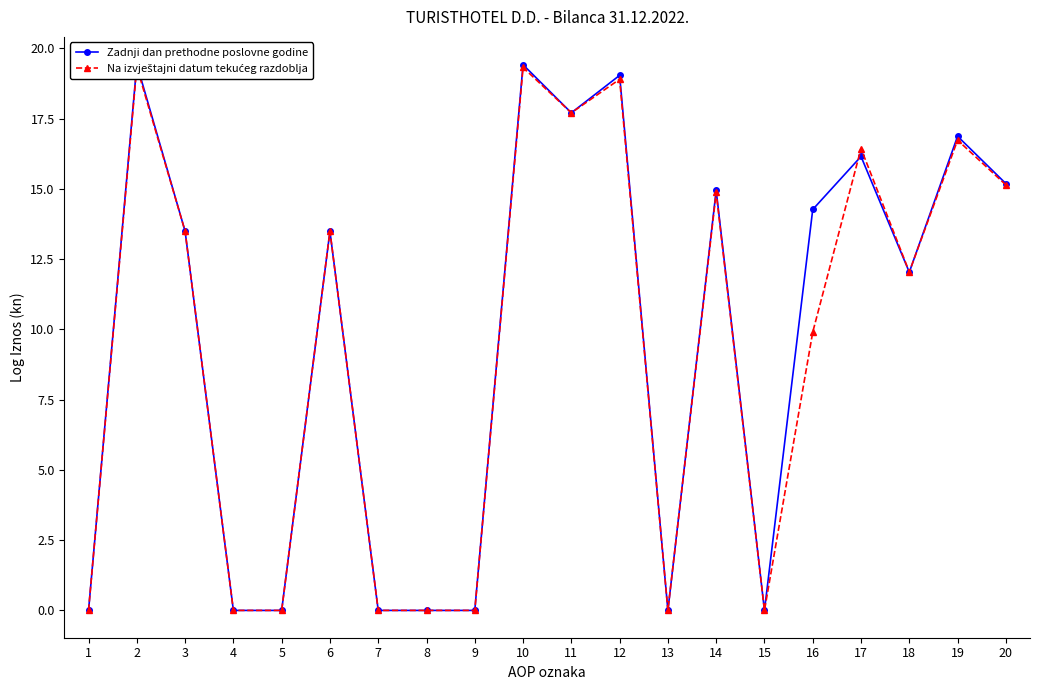

The Na izvještajni datum tekućeg razdoblja series shows 13.2 at 16. True or false?

False